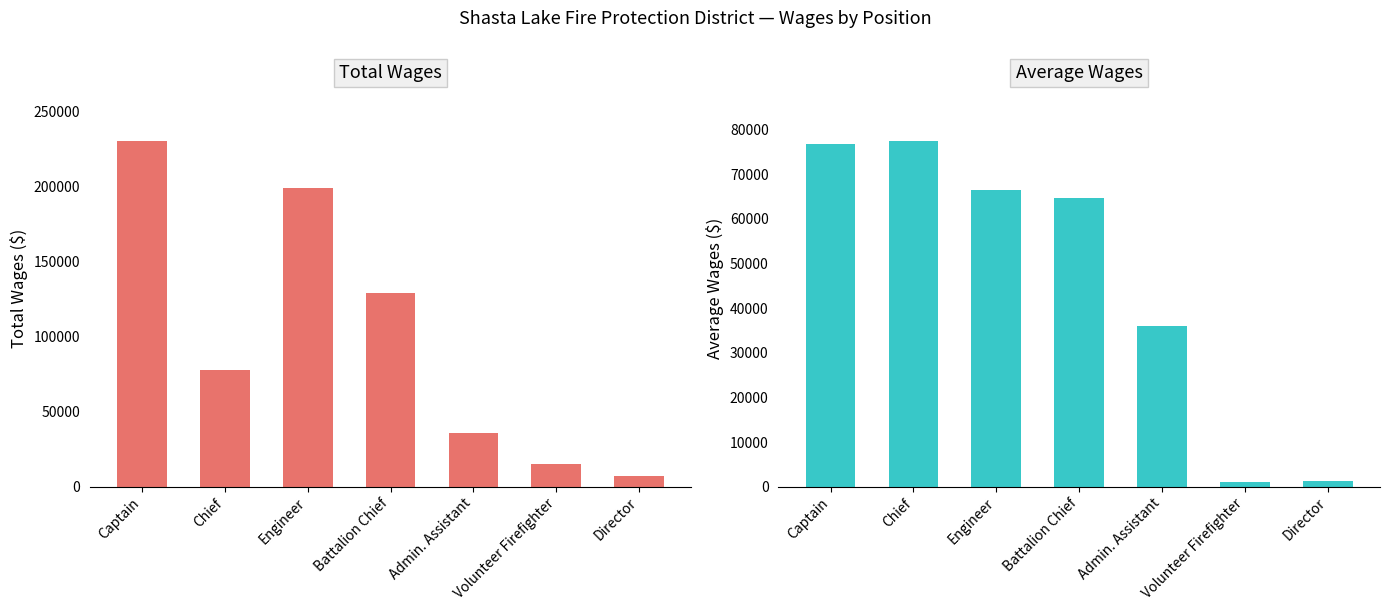

What is the total value across all series at Battalion Chief?

193578.0